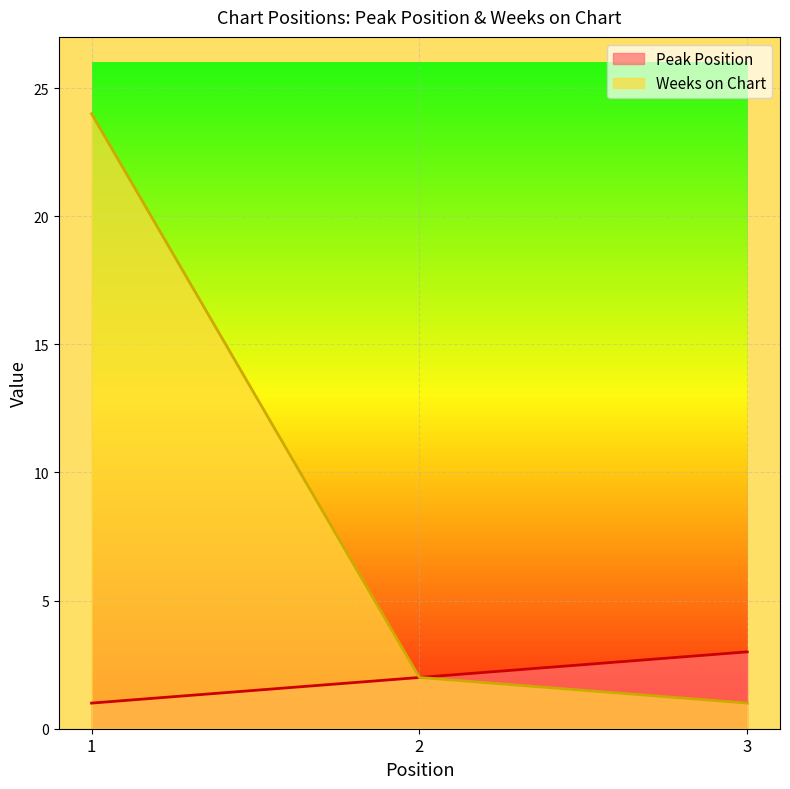

What is the difference between the highest and lowest values at 3?

2